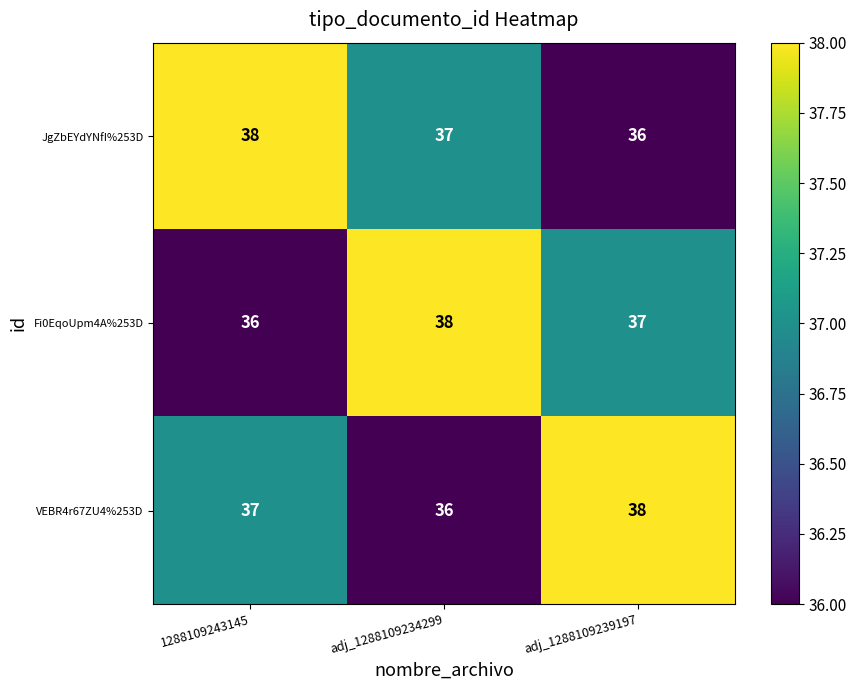

The JgZbEYdYNfI%253D series shows 37 at adj_1288109234299. True or false?

True